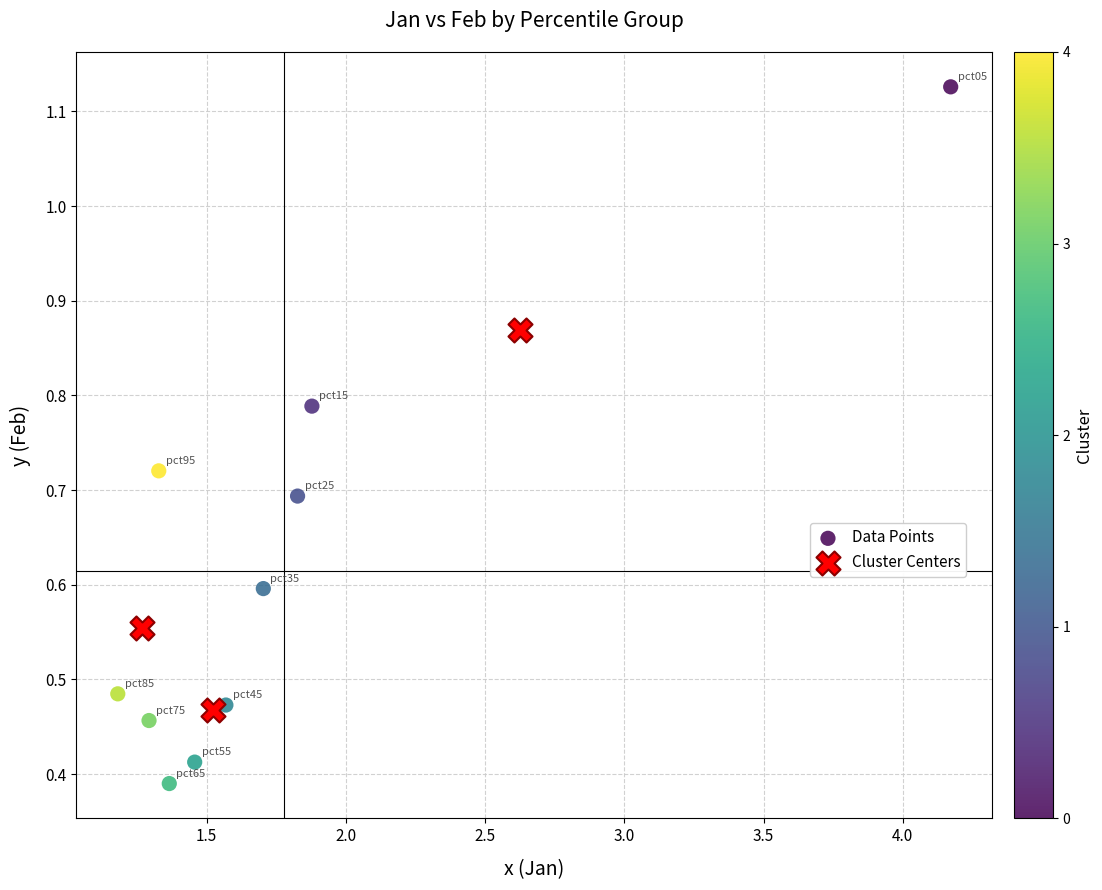

Which series reaches the maximum Y coordinate?

Data Points